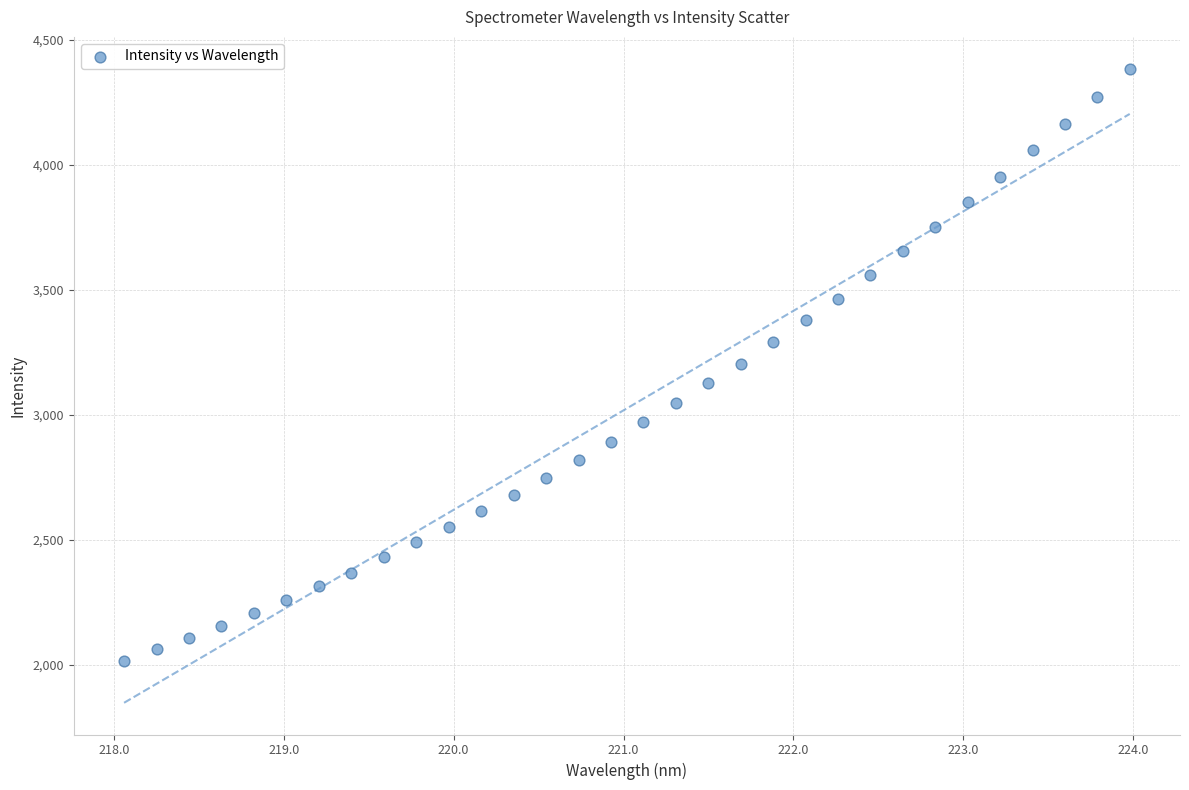

What is the range of X values (max minus min)?

5.9